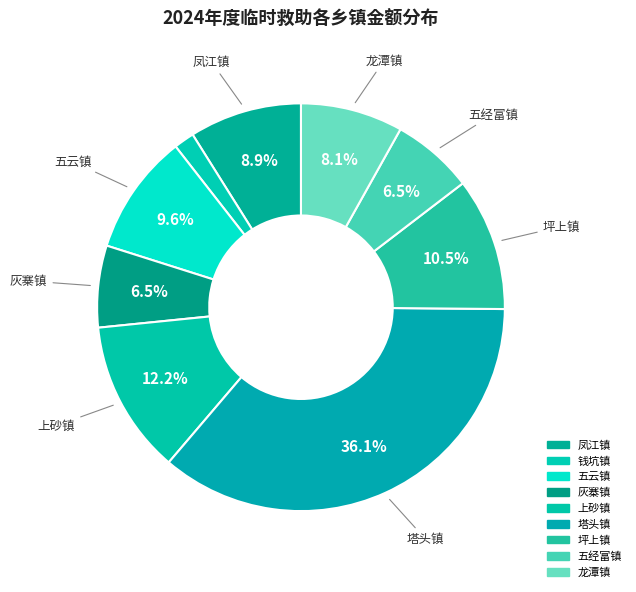

To the nearest percent, what portion does 凤江镇 represent?

9%